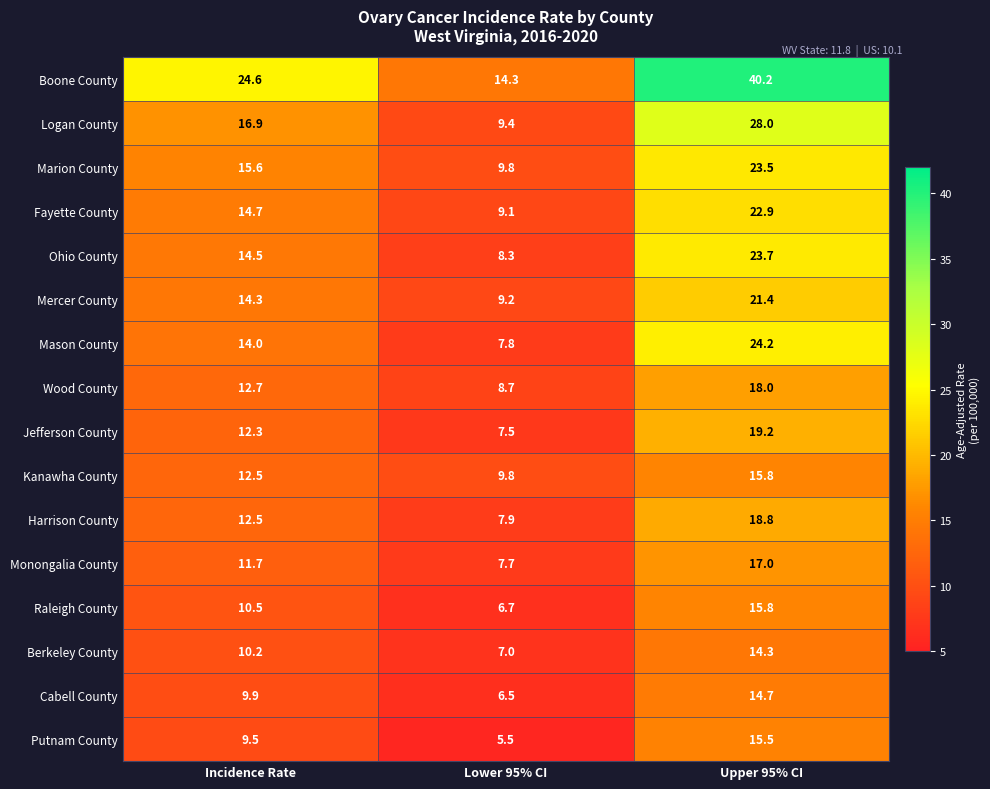

At which category is the sum across all series the highest?

Upper 95% CI